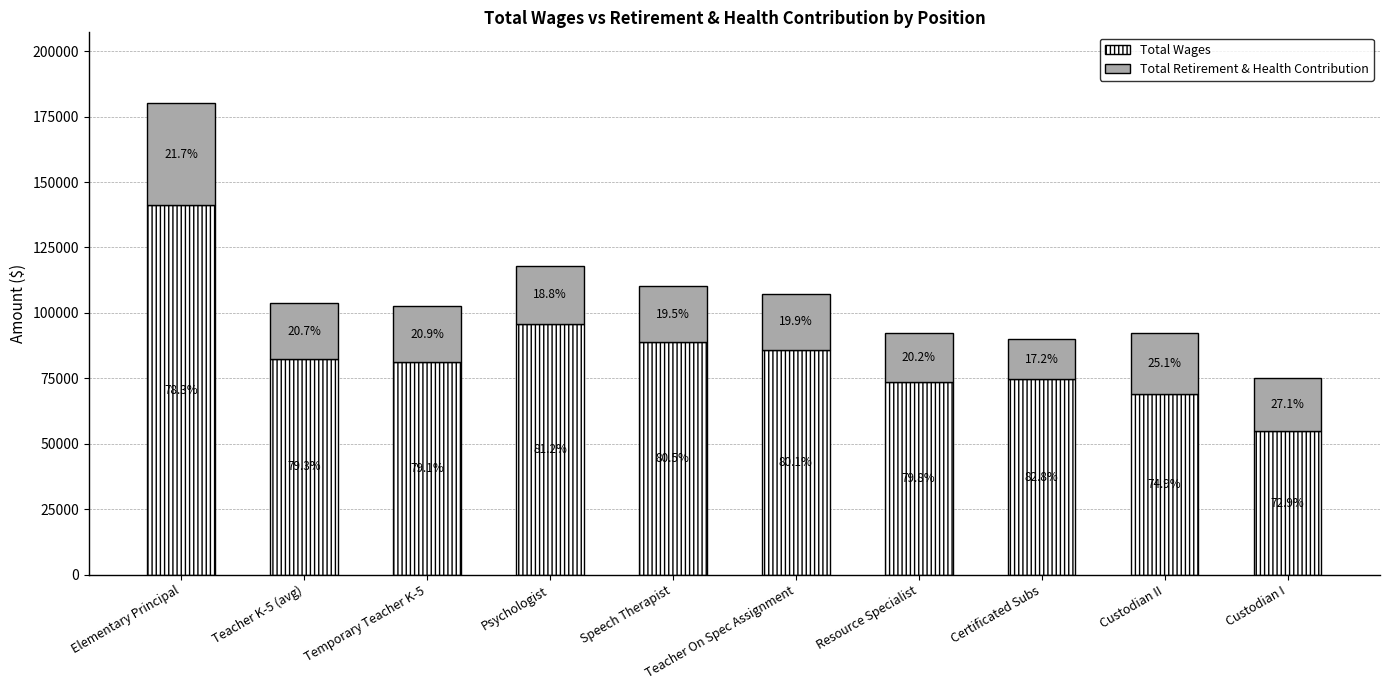

The value of Total Retirement & Health Contribution at Resource Specialist is 18624. True or false?

True